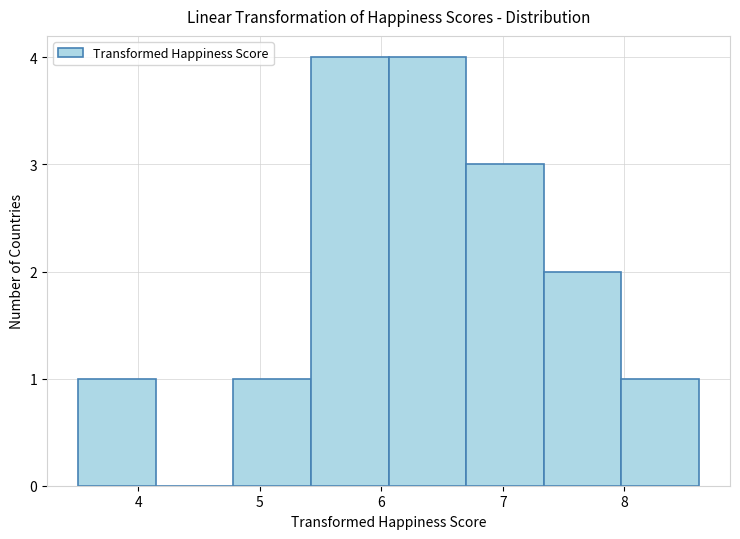

Reading left to right, transcribe this chart: for each bar, give the range it covers on the x-axis and its height. Neither the bar edges nor the heights are printed on the chart, so give them approximately, as read against the axes.

3.5 to 4.1: 1
4.1 to 4.8: 0
4.8 to 5.4: 1
5.4 to 6.1: 4
6.1 to 6.7: 4
6.7 to 7.3: 3
7.3 to 8.0: 2
8.0 to 8.6: 1